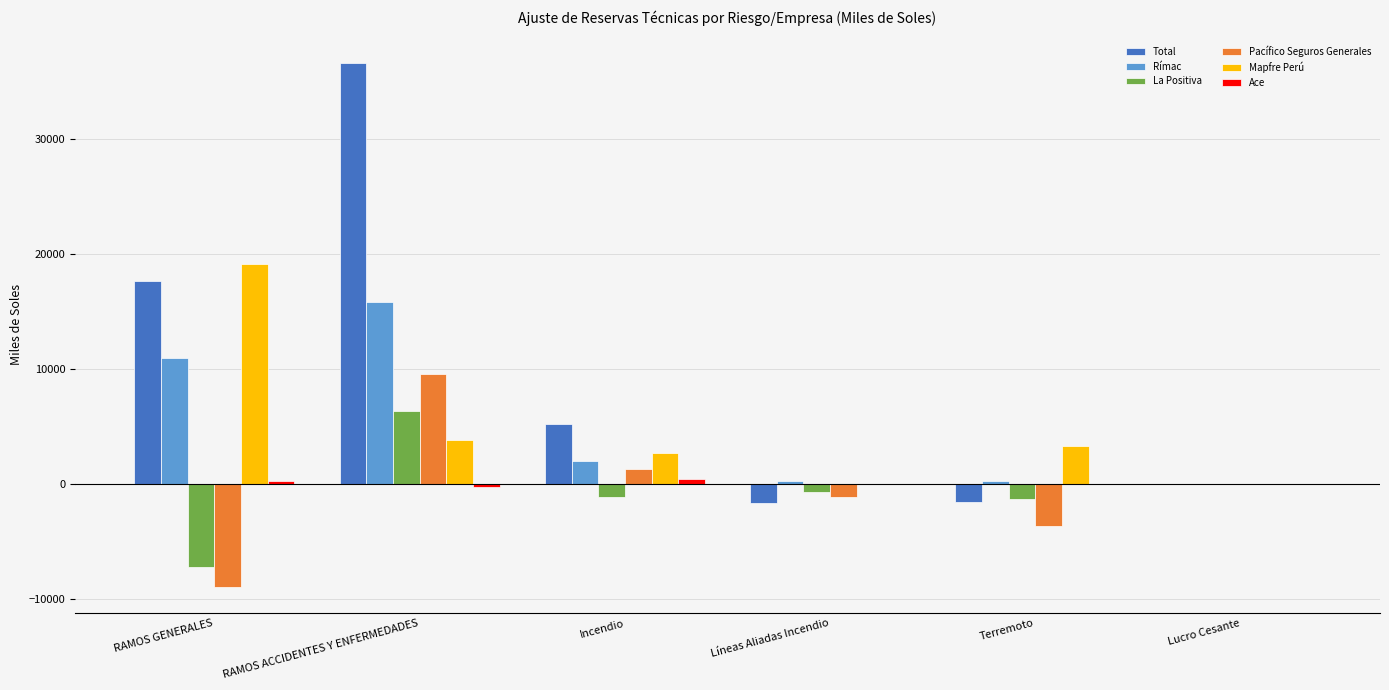

The Total series shows 5183.9 at Incendio. True or false?

True